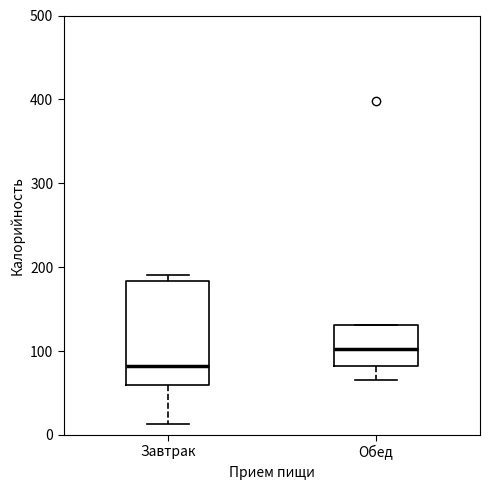

Where does the lower whisker of the box for Обед end on the y-axis? The values are not printed on the chart, so give them approximately, as read against the axis.

70